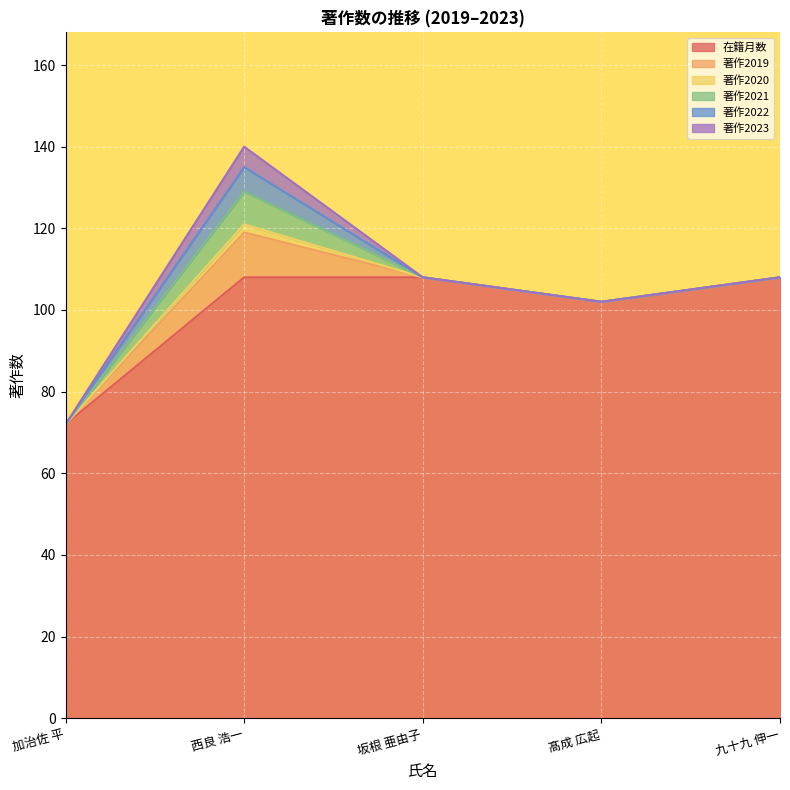

True or false: 在籍月数 and 著作2023 cross at least once.

False